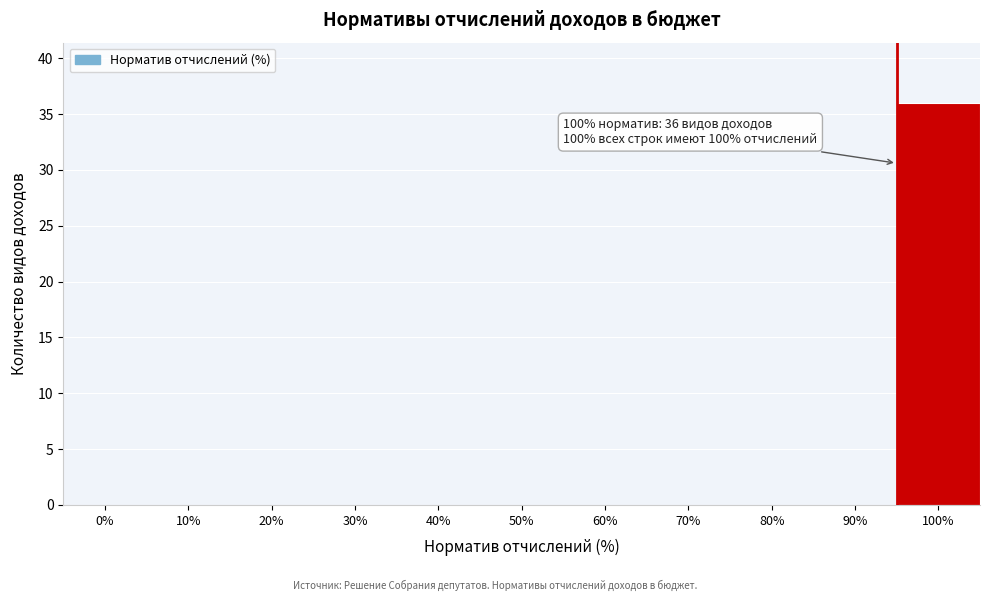

Reading right to left, list all the values displayed in this chart.

100%=36	90%=0	80%=0	70%=0	60%=0	50%=0	40%=0	30%=0	20%=0	10%=0	0%=0